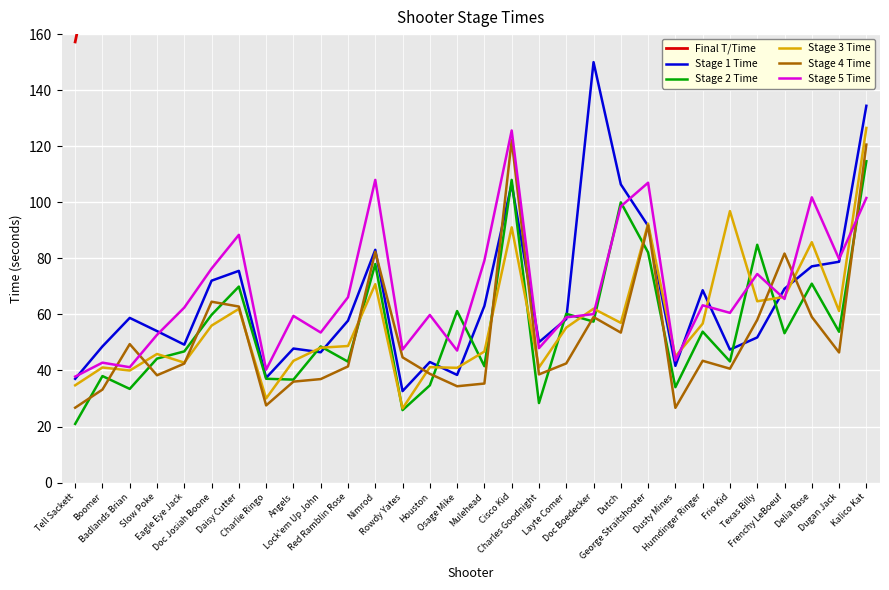

True or false: Final T/Time and Stage 5 Time cross at least once.

False